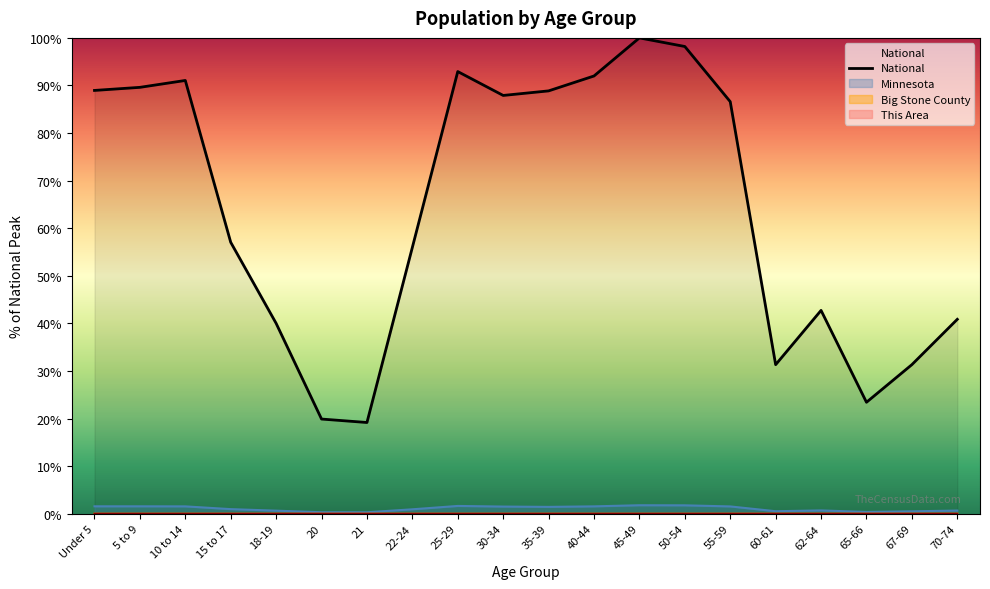

True or false: Big Stone County and This Area intersect in this chart.

False